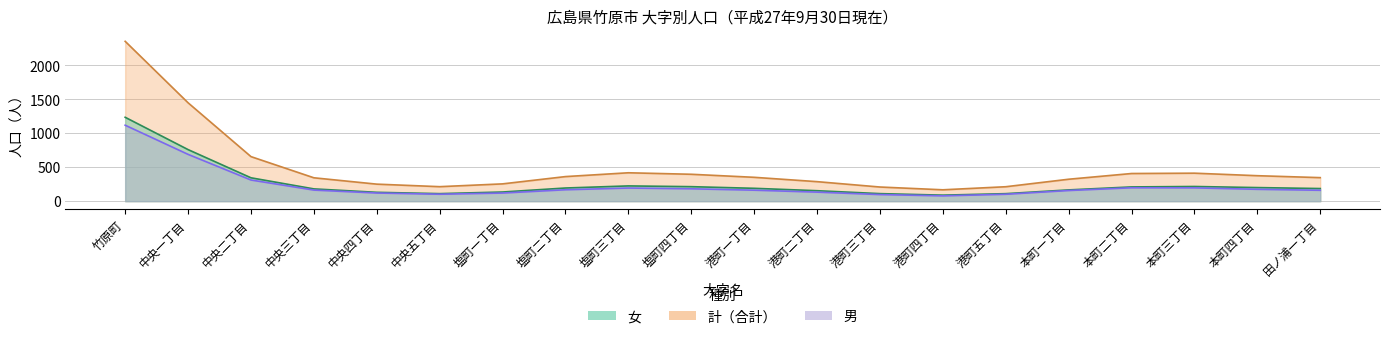

What is the difference between the 女 values at 田ノ浦一丁目 and 中央五丁目?

82